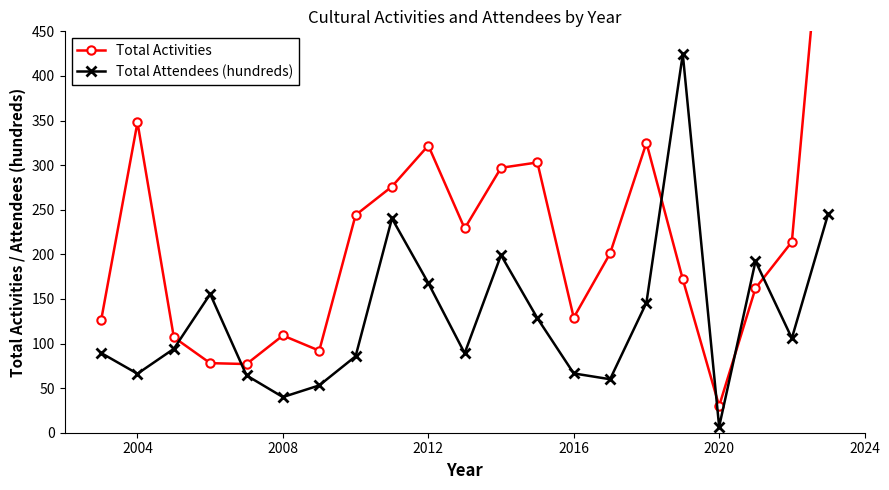

What is the maximum value for Total Attendees (hundreds)?

424.5